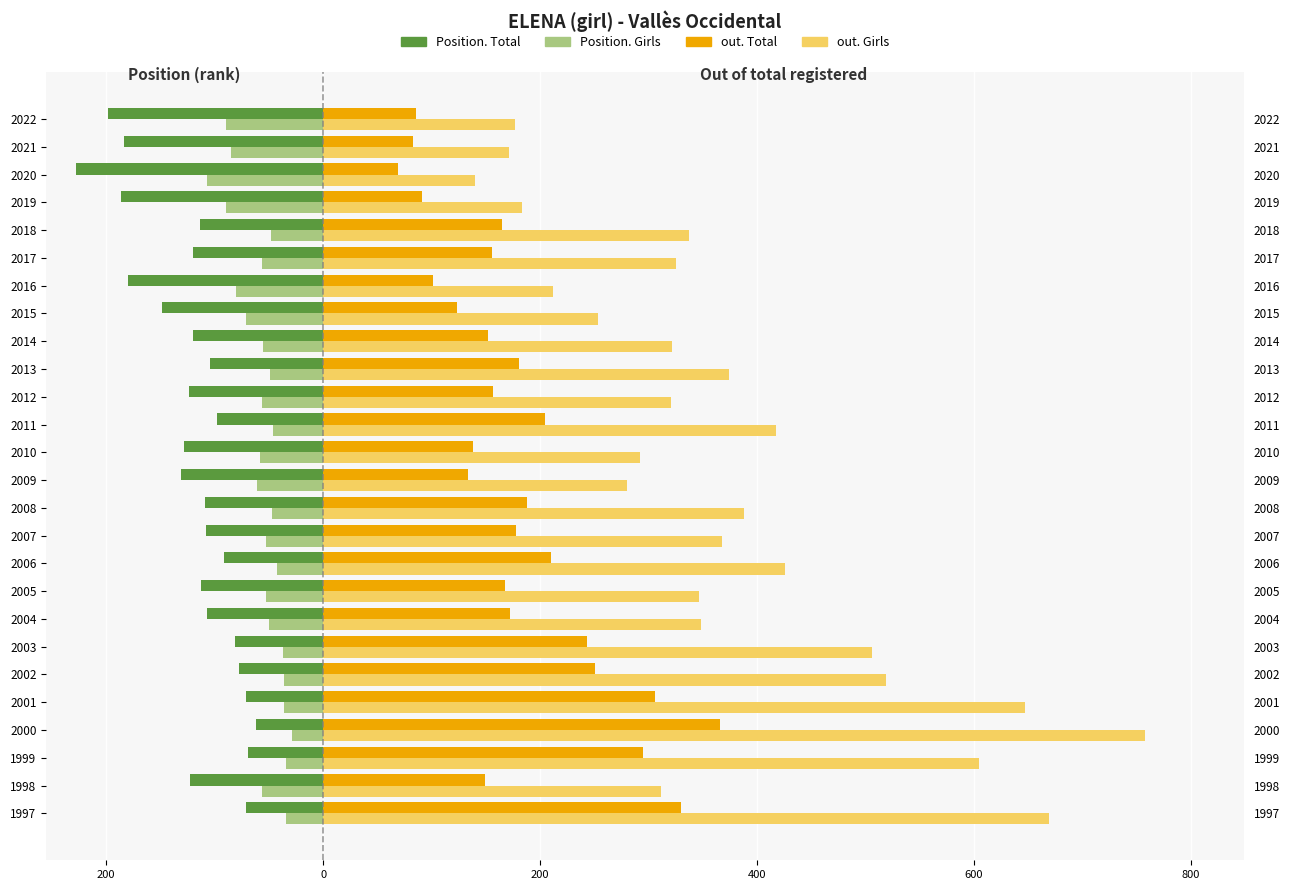

True or false: Position. Girls has a value of -19 at 2019.

False